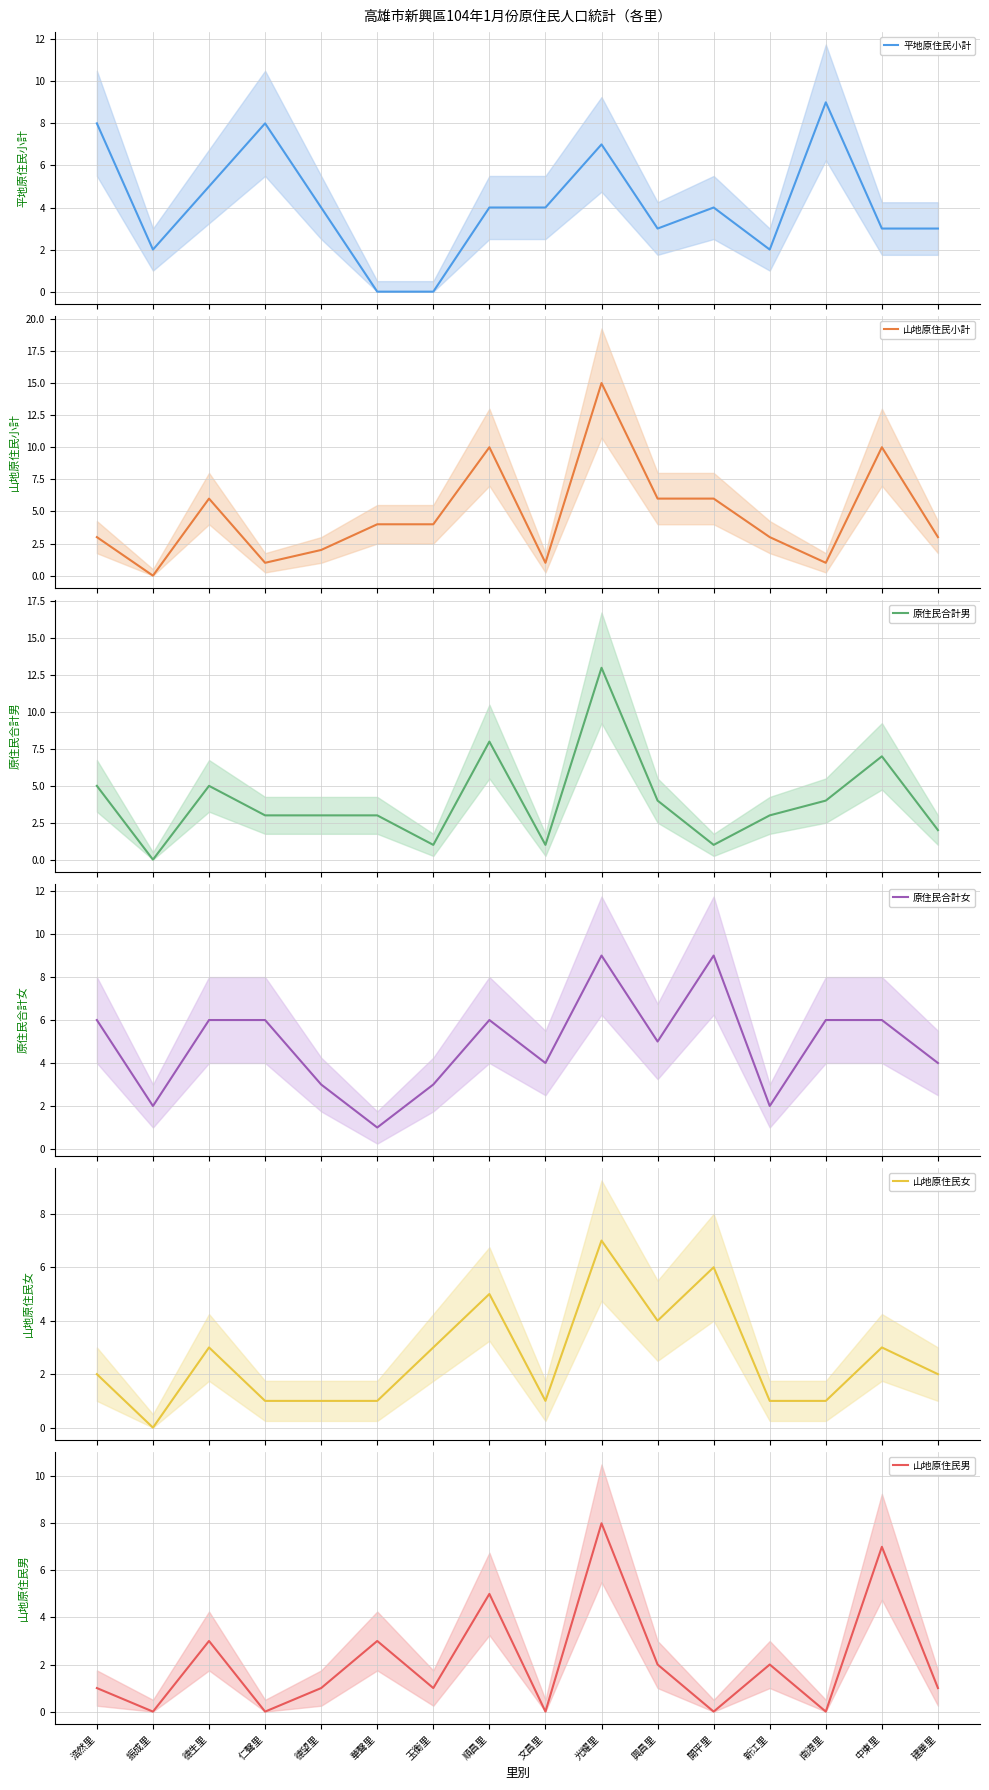

How many series are shown in this chart?

6